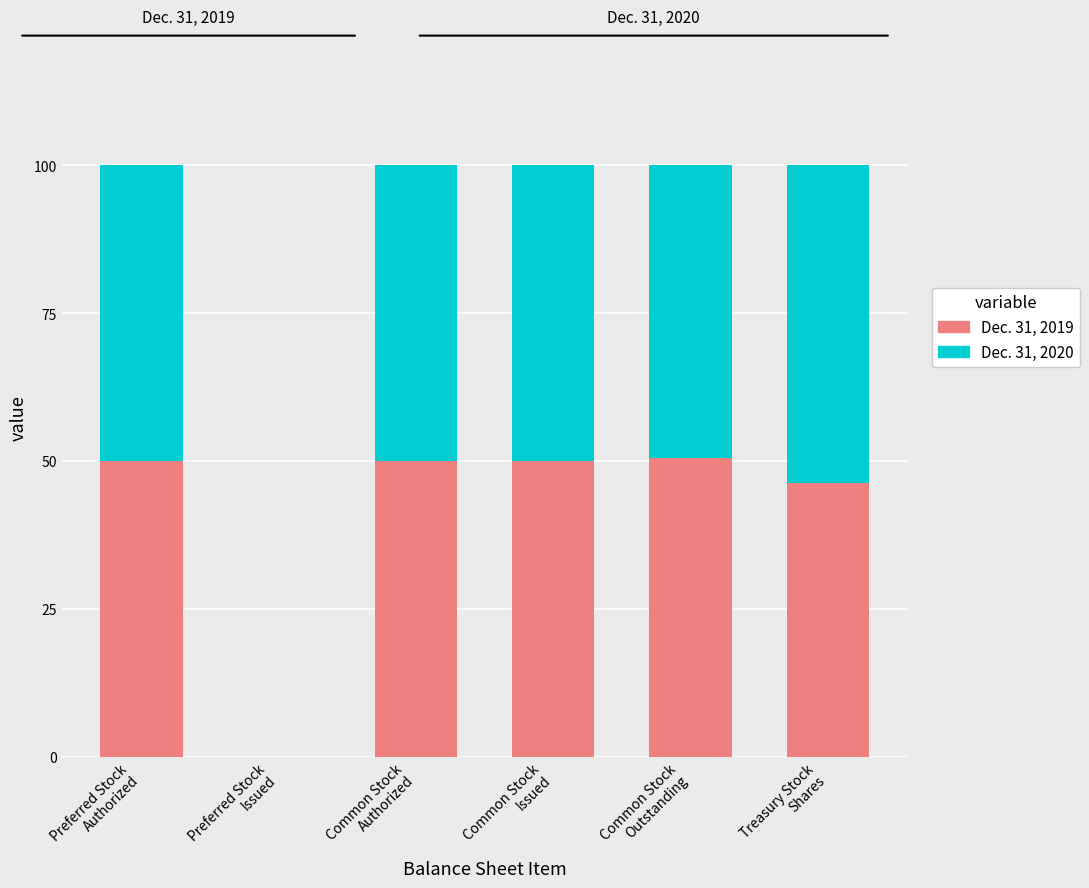

What is the highest value of the Dec. 31, 2019 series?

50.4